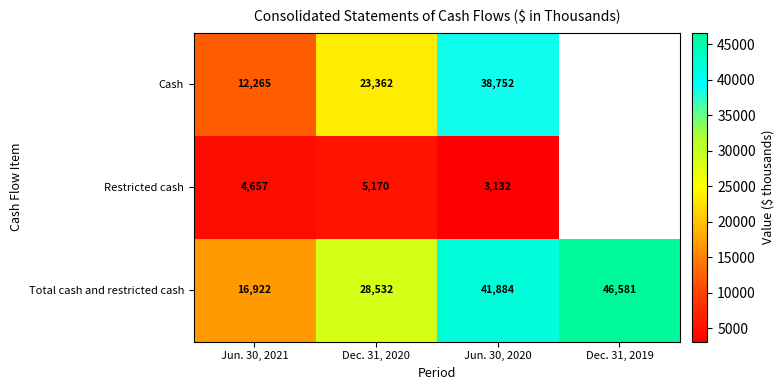

Which label corresponds to the largest value in the chart?

Dec. 31, 2019